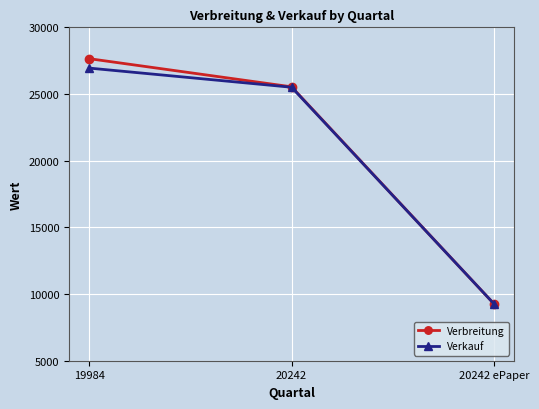

What is the sum of all Verkauf values?

61723